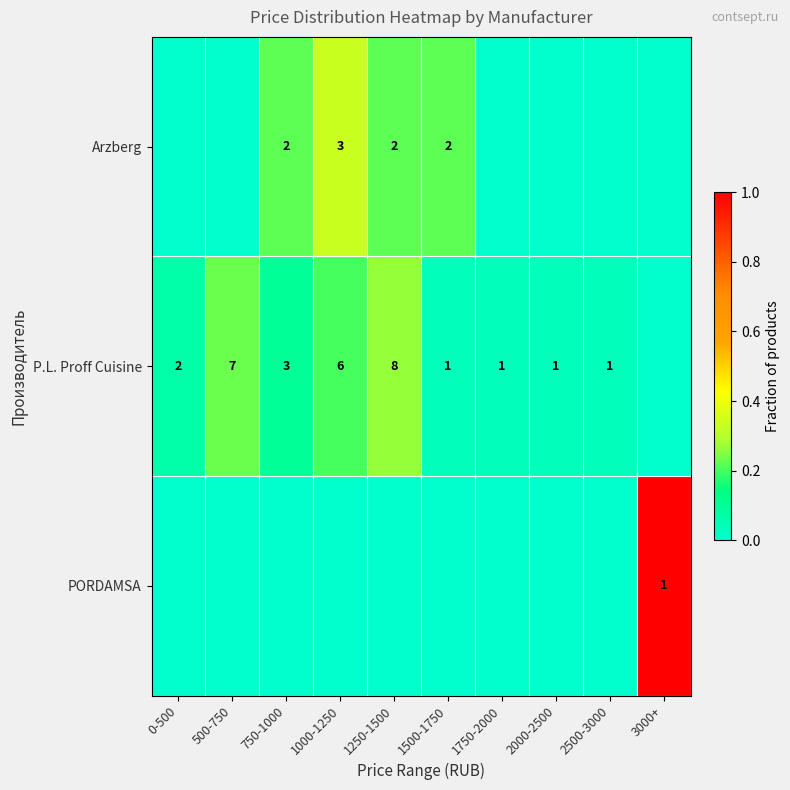

True or false: Arzberg has a value of 0 at 1500-1750.

False